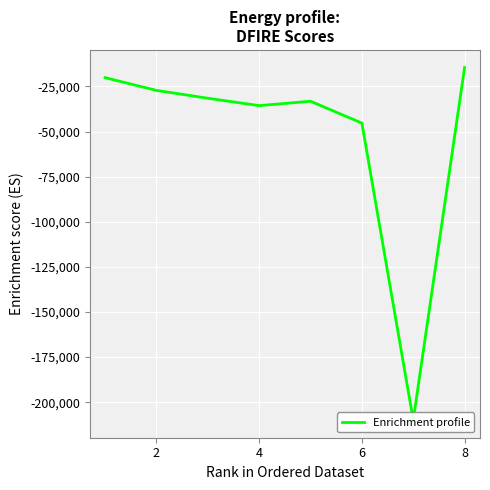

What is the average value?

-52188.9